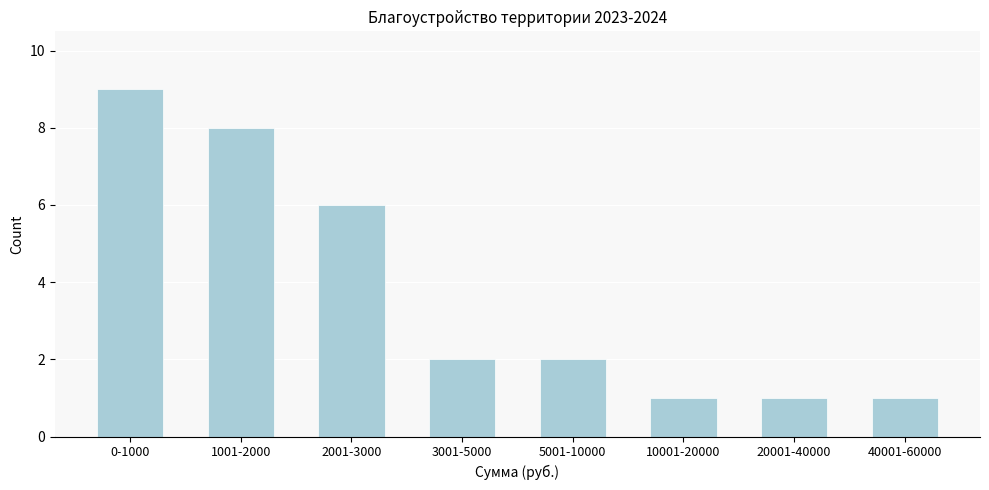

Reading left to right, what are all the values shown in this chart?

9	8	6	2	2	1	1	1